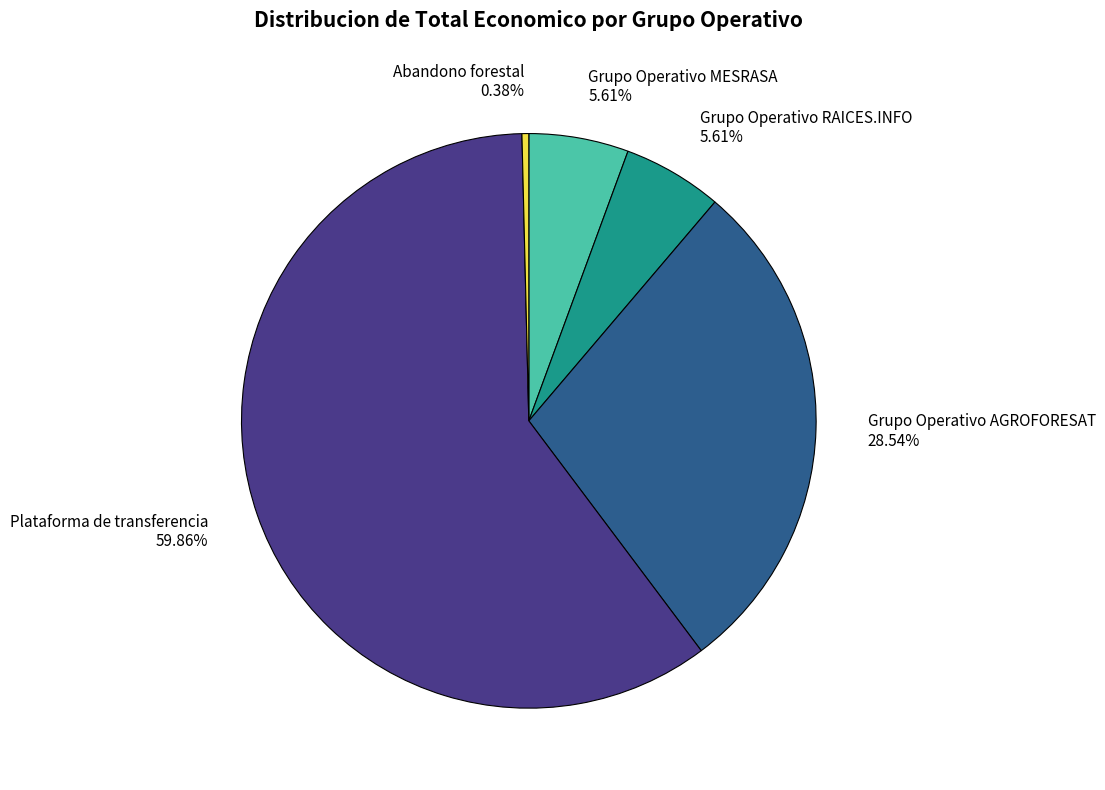

What percentage is the Plataforma de transferencia slice, to the nearest percent?

60%